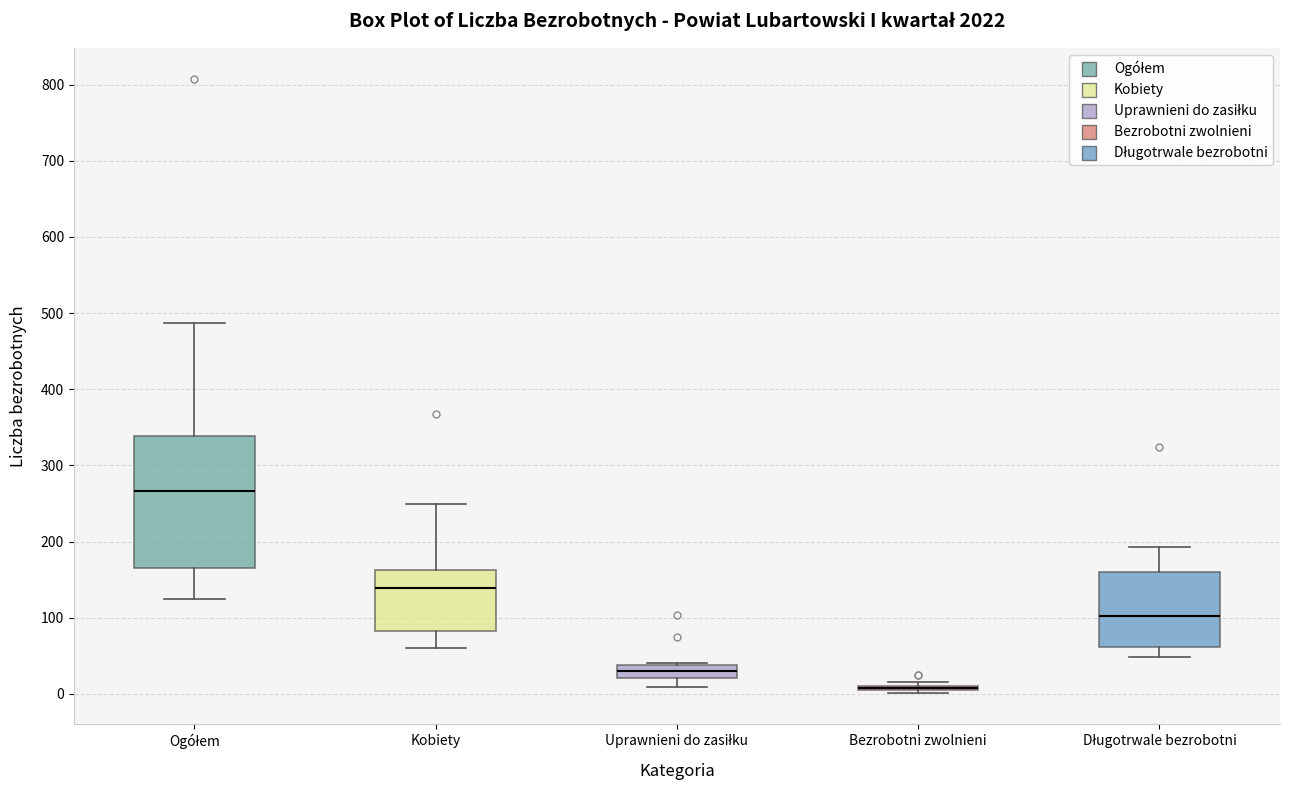

Reading left to right, transcribe this box plot: for each box, give where its median line is, the range the box spans, and where its two whiskers end, as read against the y-axis. The values are not printed on the chart, so give them approximately, as read against the axis.

Ogółem: median 270, box 170 to 340, whiskers 130 to 490
Kobiety: median 140, box 80 to 160, whiskers 60 to 250
Uprawnieni do zasiłku: median 30, box 20 to 40, whiskers 10 to 40
Bezrobotni zwolnieni: box collapsed to a line at 10, whiskers 0 to 20
Długotrwale bezrobotni: median 100, box 60 to 160, whiskers 50 to 190